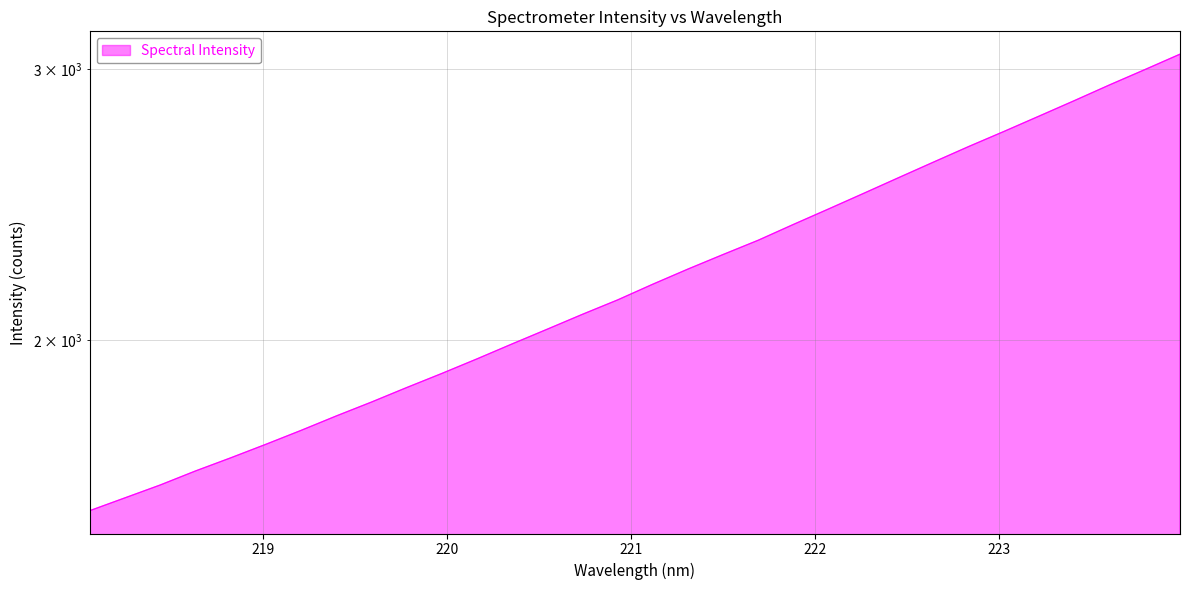

What is the greatest value displayed?

3067.3